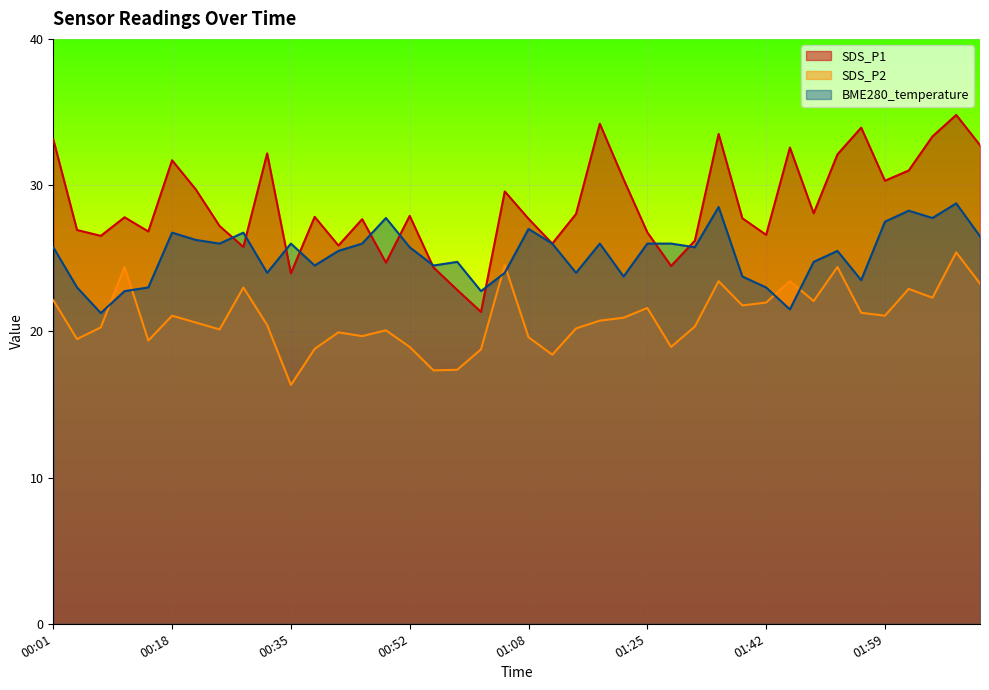

Between which two adjacent categories do SDS_P1 and BME280_temperature first intersect?

00:25 and 00:28